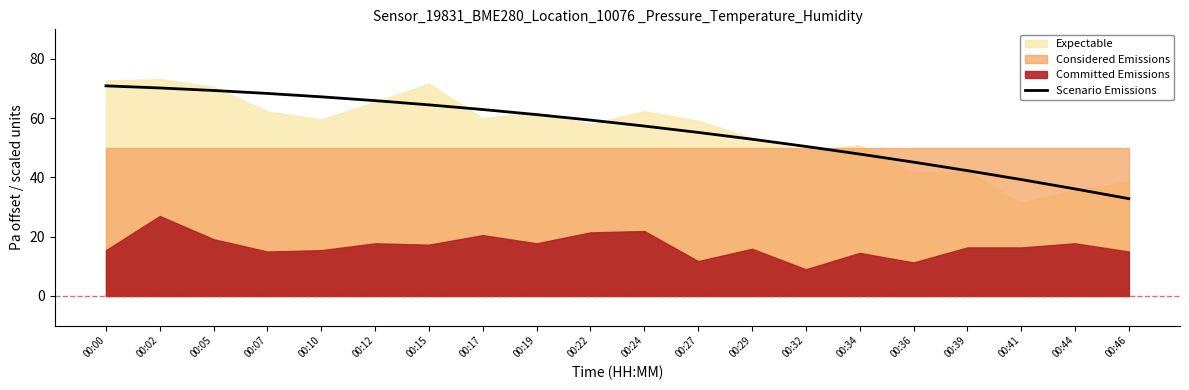

What is the difference between the values at 00:44 and 00:41?

3.2